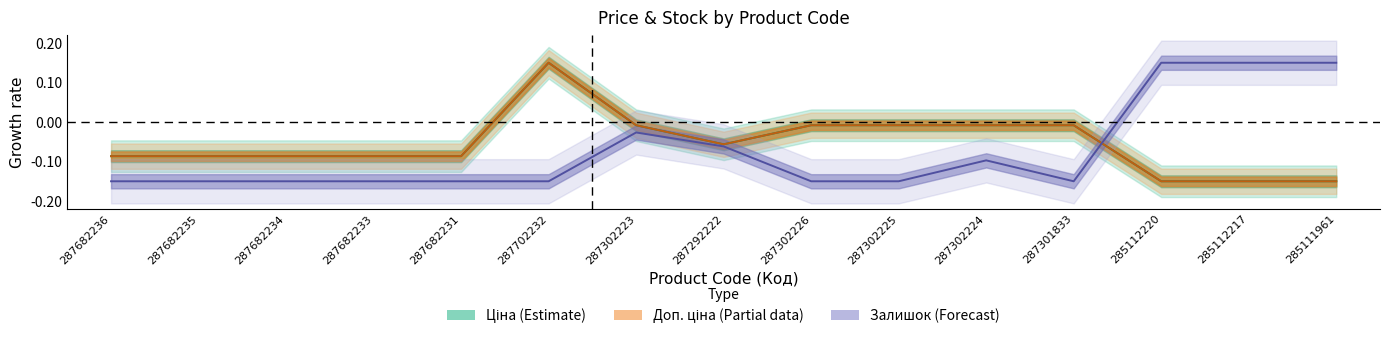

Does the chart have visible grid lines?

No